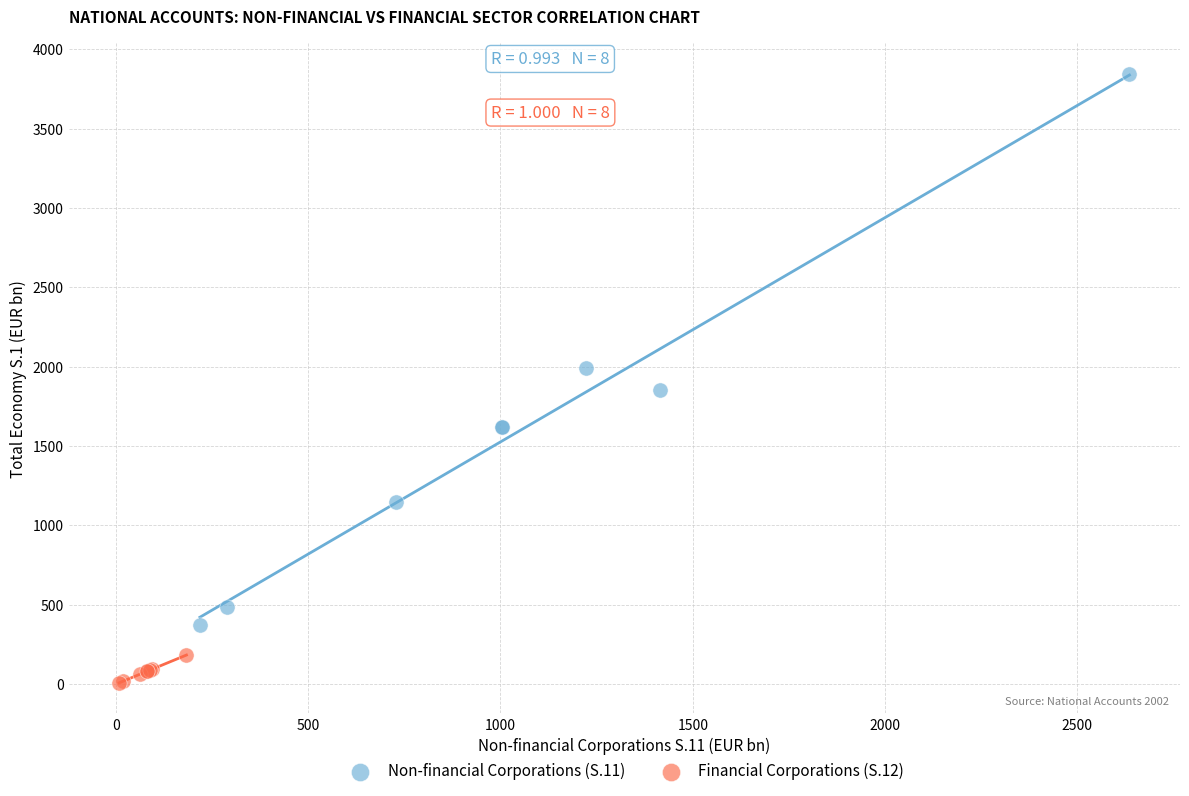

Which series contains the lowest Y value?

Financial Corporations (S.12)